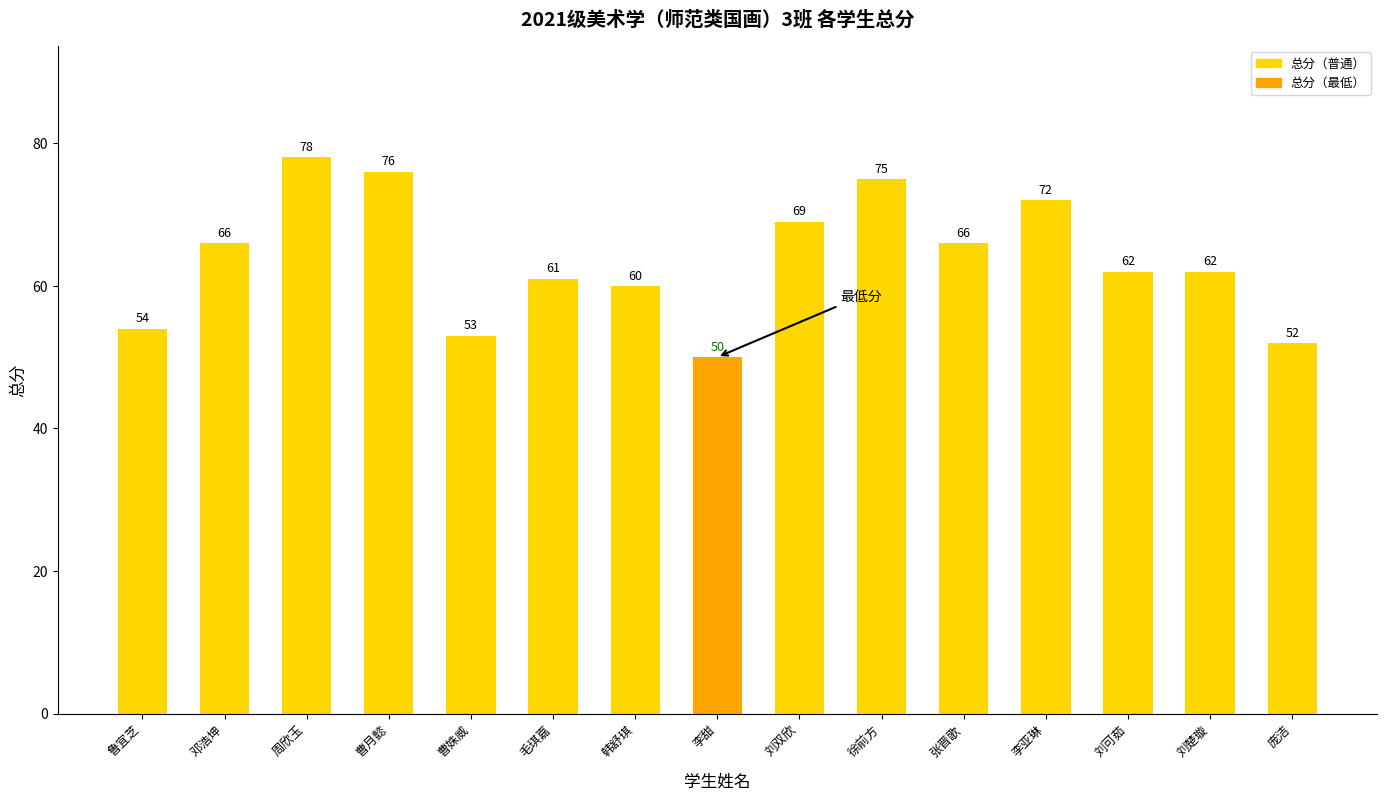

What is the change in value from 曹月懿 to 李甜?

-26